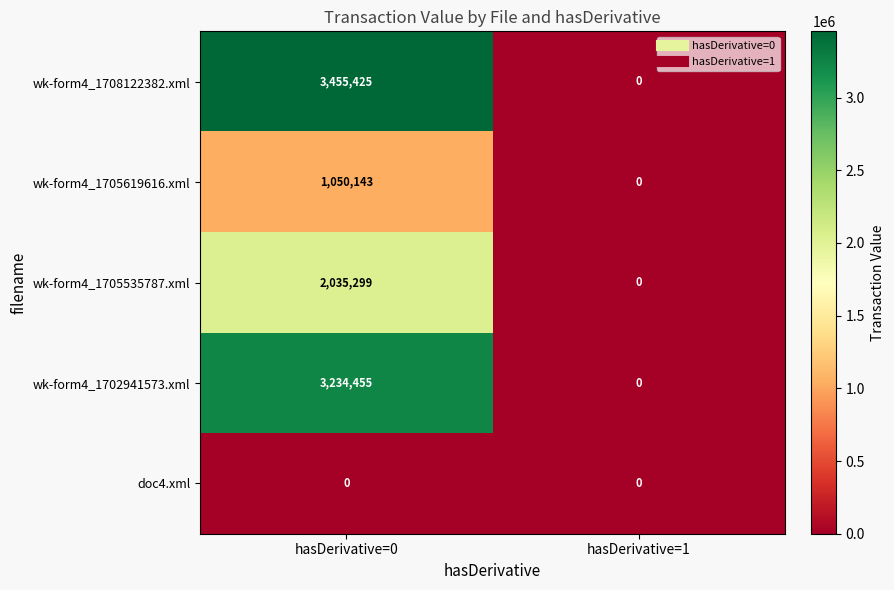

The wk-form4_1708122382.xml series shows 0 at hasDerivative=1. True or false?

True